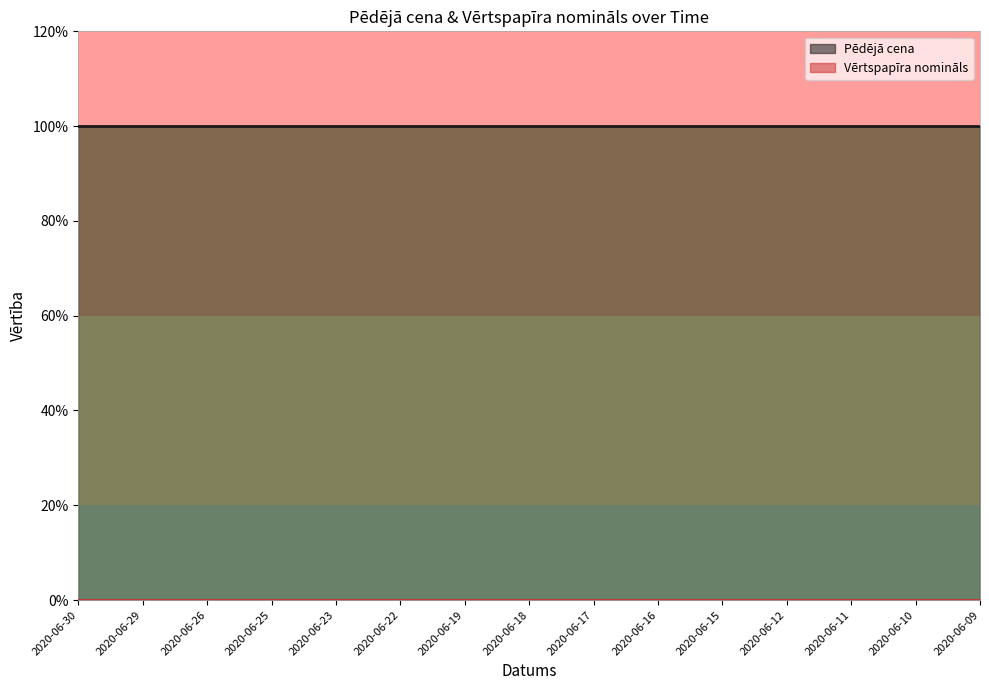

Between 2020-06-18 and 2020-06-16, which is larger?

2020-06-18